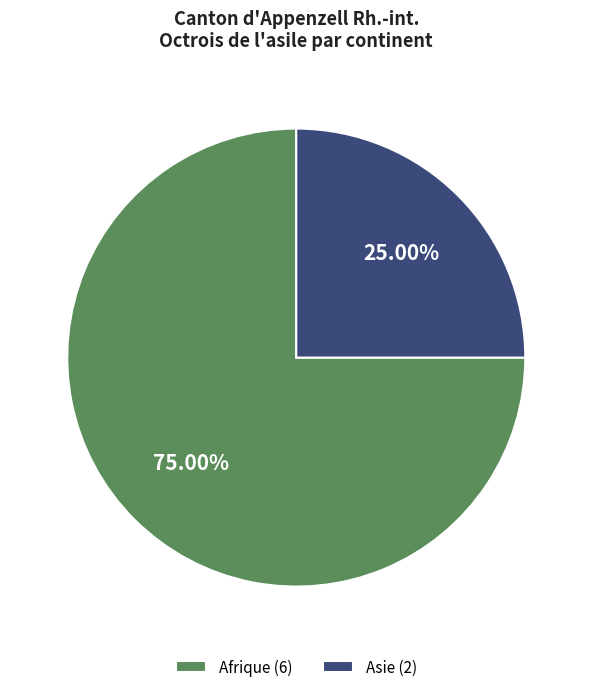

Is Asie (2) the majority of the pie?

No